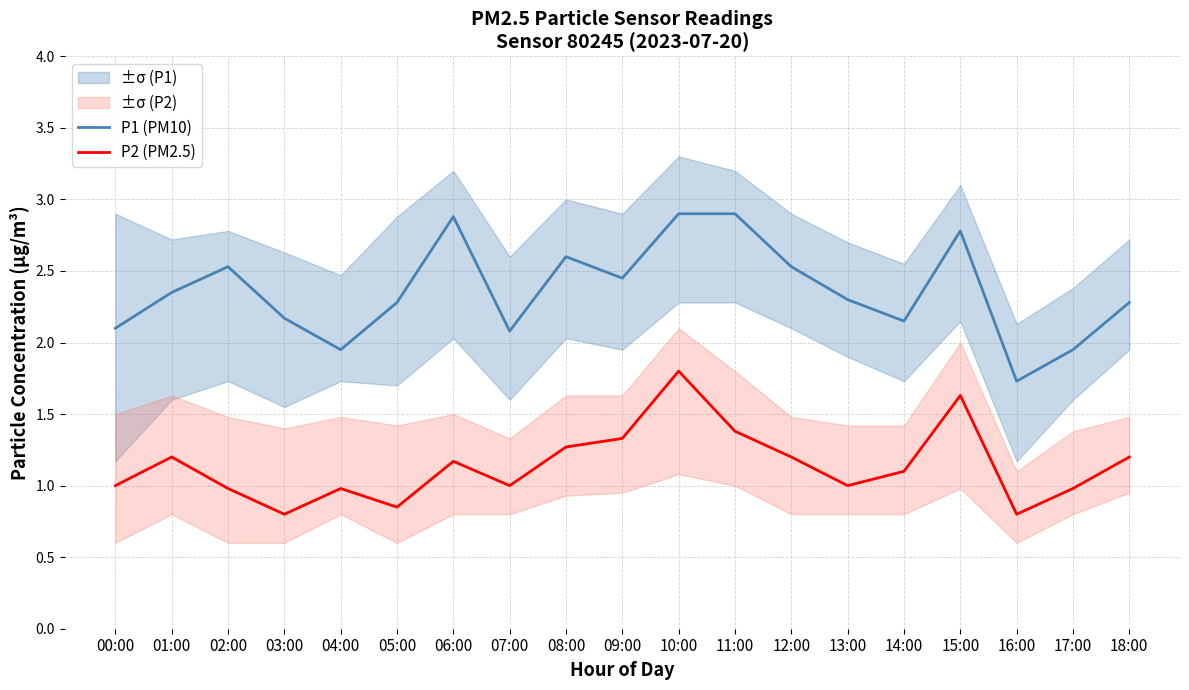

How many lines are shown in the chart?

2